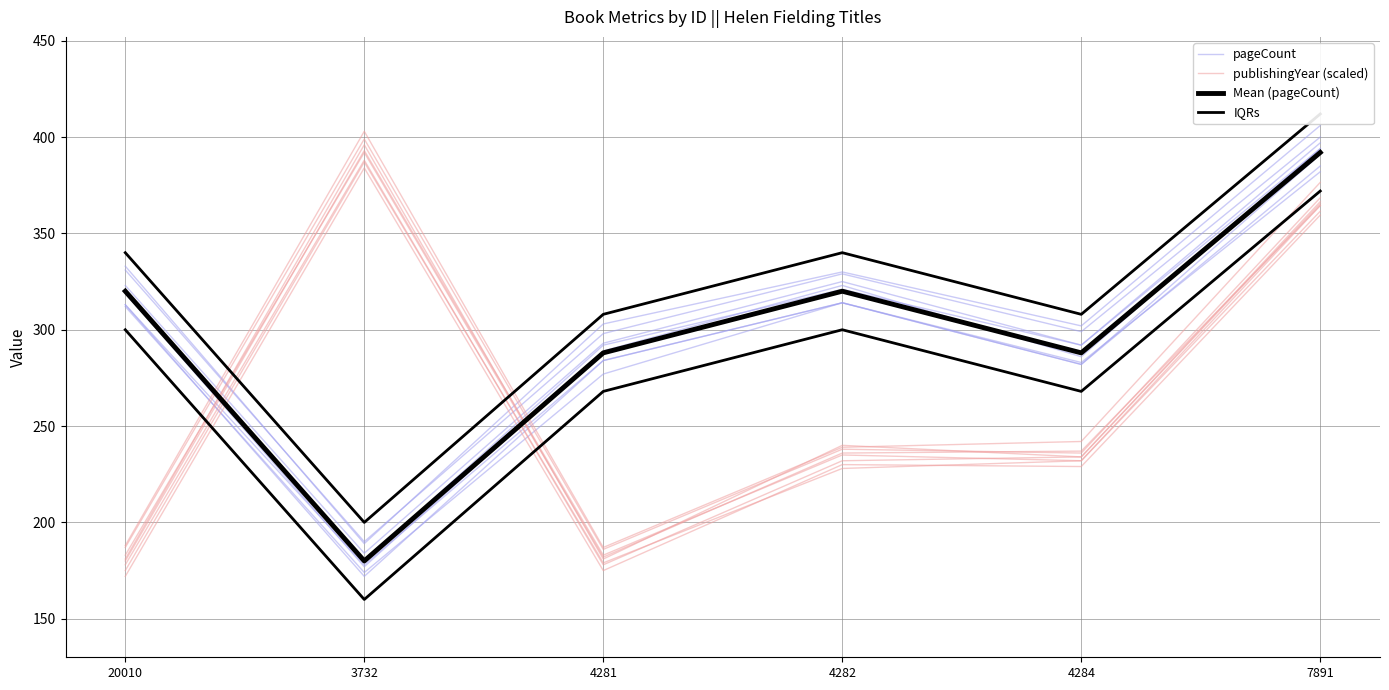

Which category has the highest value across all series?

7891